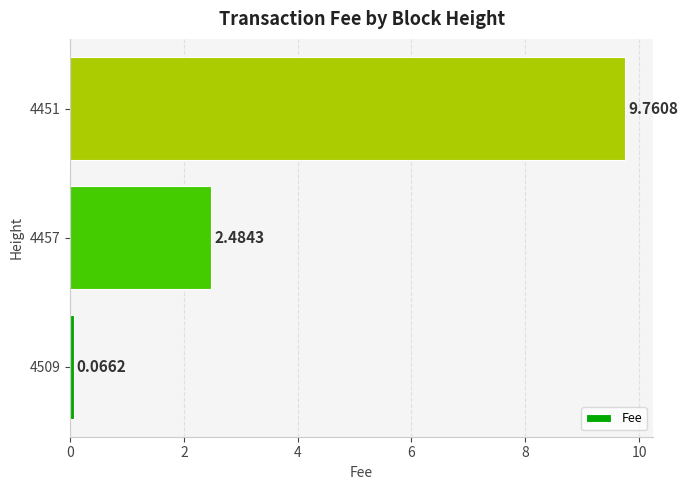

Rank the categories by value from lowest to highest.

4509, 4457, 4451